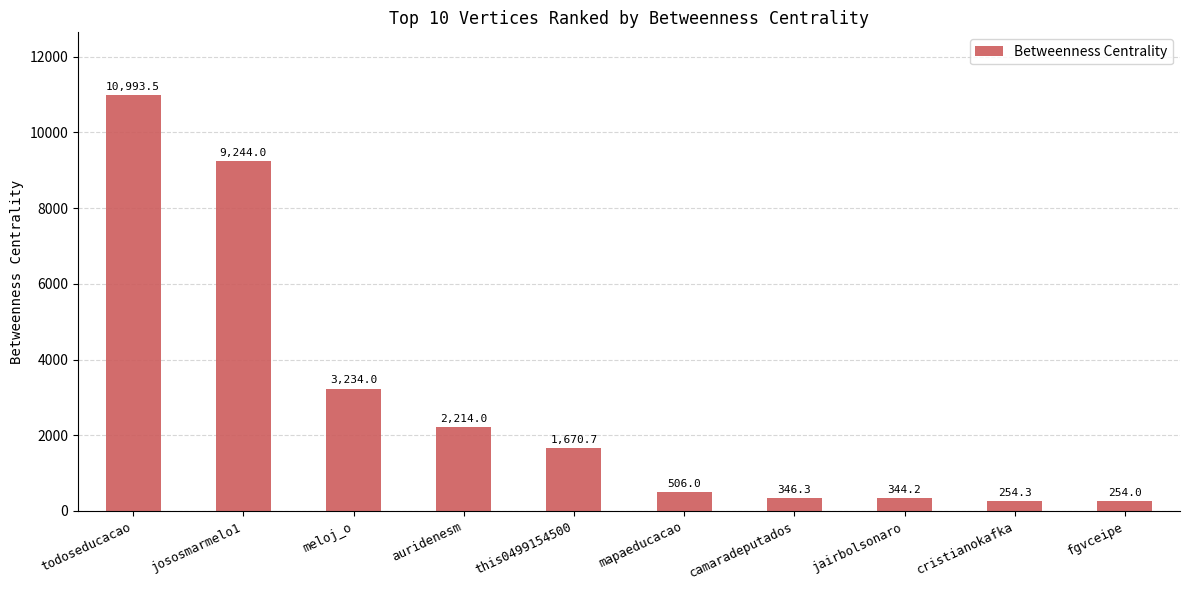

What is the sum of all values?

29061.1